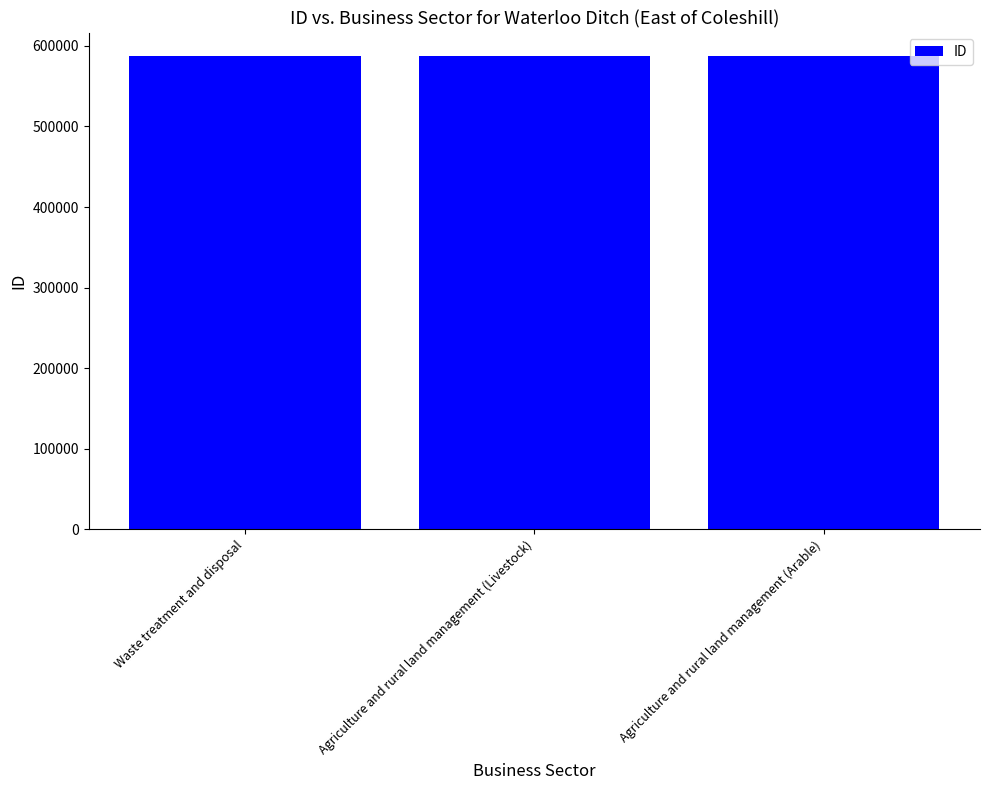

True or false: the data shows 764854 at Agriculture and rural land management (Livestock).

False